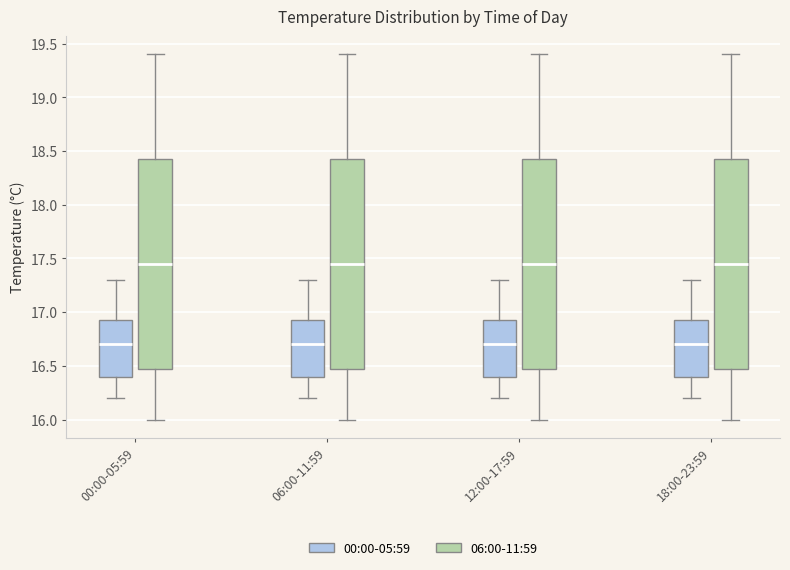

Where does the lower whisker of the box for 12:00-17:59 (06:00-11:59) end on the y-axis? The values are not printed on the chart, so give them approximately, as read against the axis.

16.00